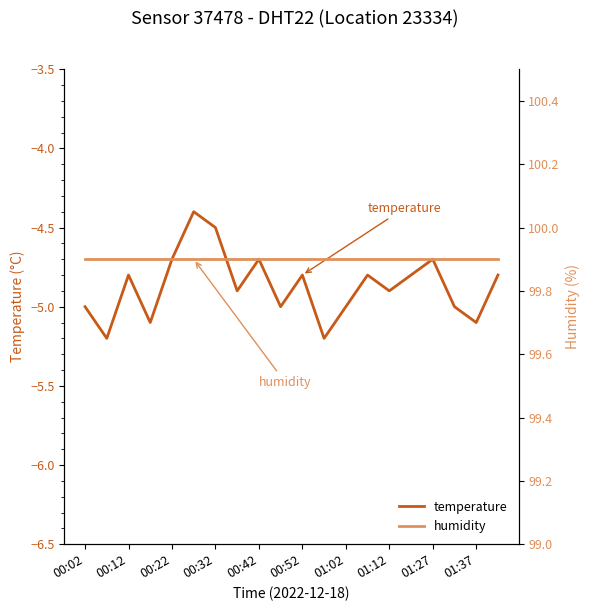

What is the value of the humidity point at the 16th from the left?

99.9